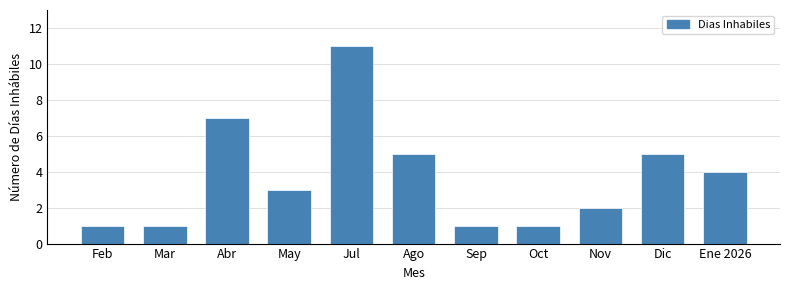

Reading left to right, transcribe all the data shown in this chart.

1	1	7	3	11	5	1	1	2	5	4